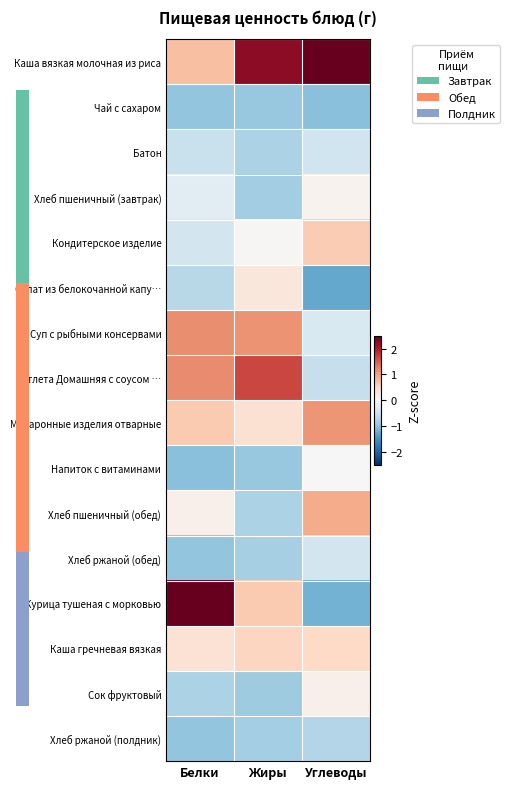

Which series changed the most between Белки and Углеводы?

Курица тушеная с морковью